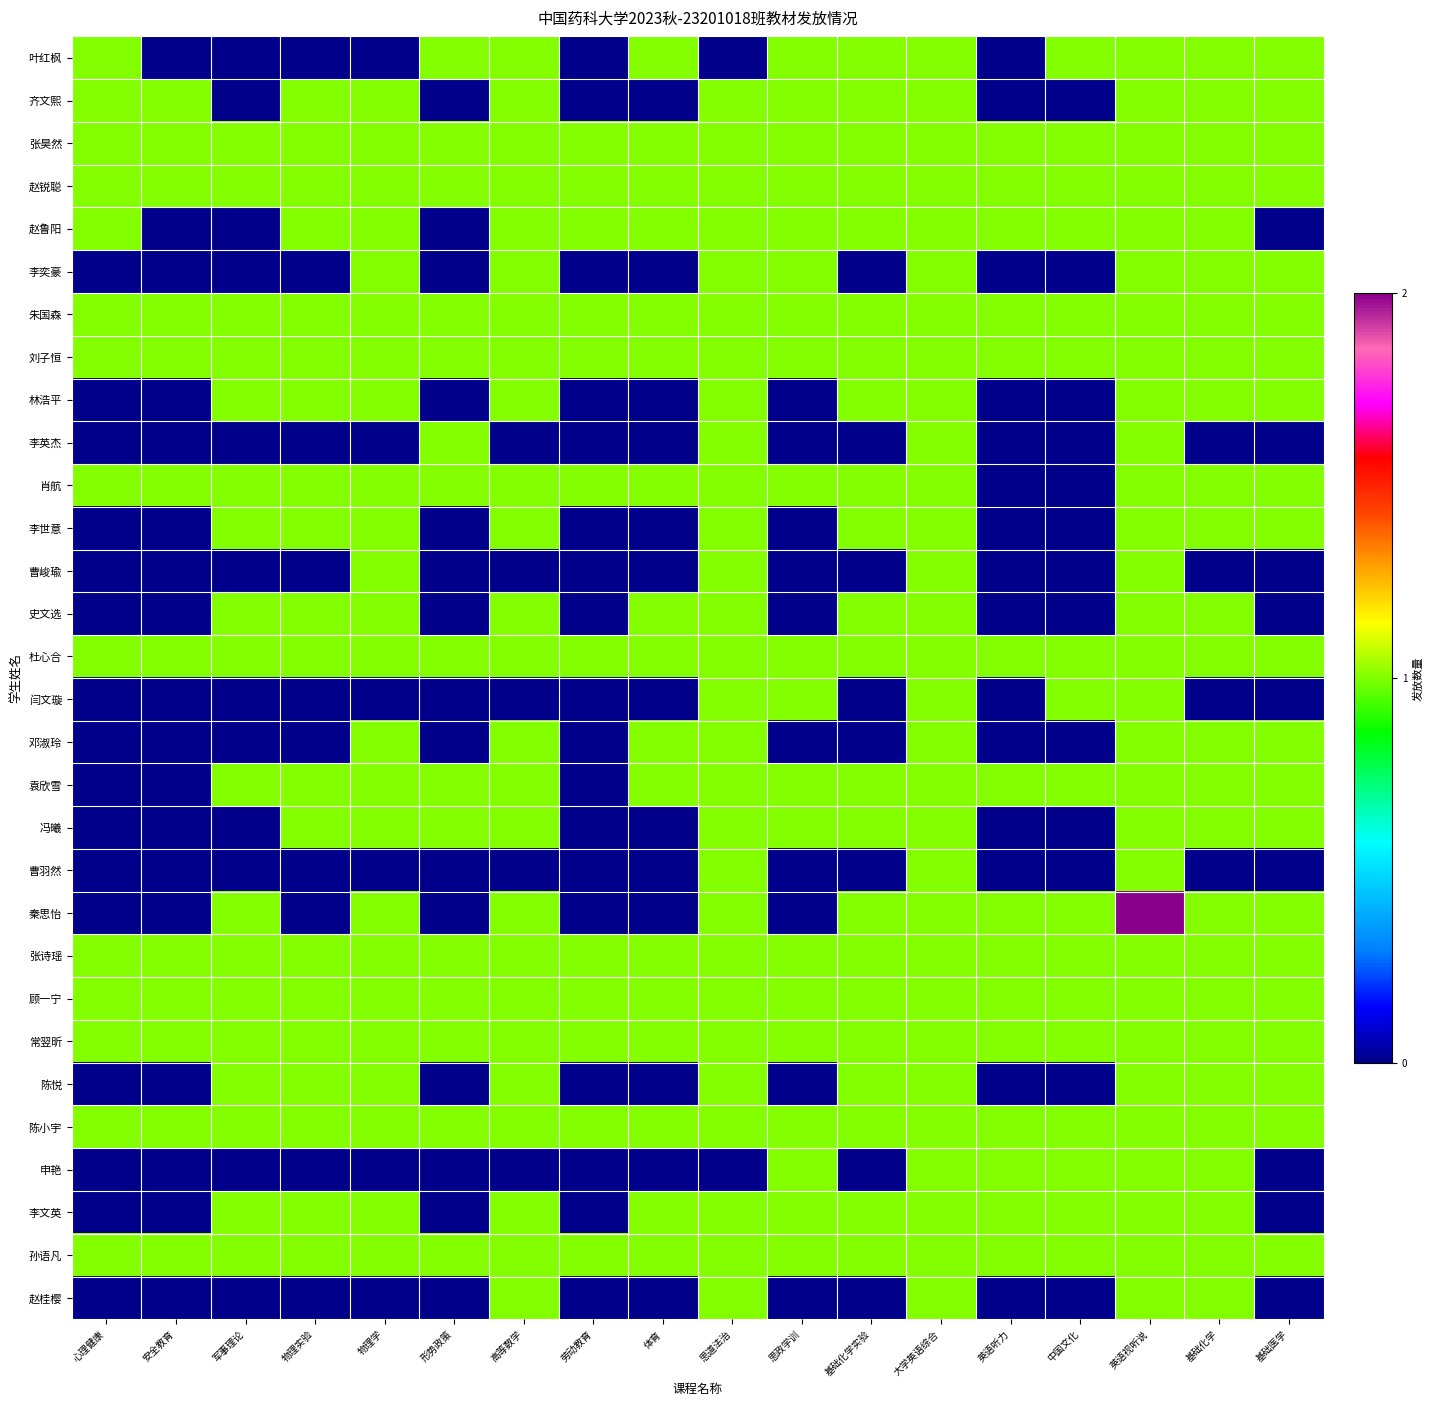

What is the greatest value displayed?

2